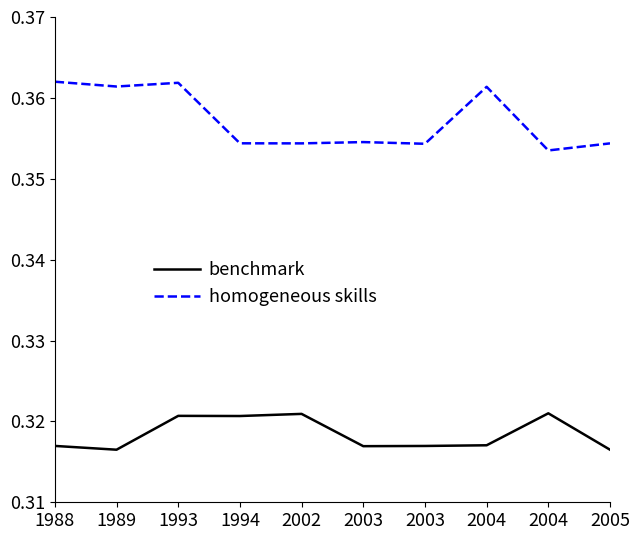

Which label corresponds to the smallest value in the chart?

1989